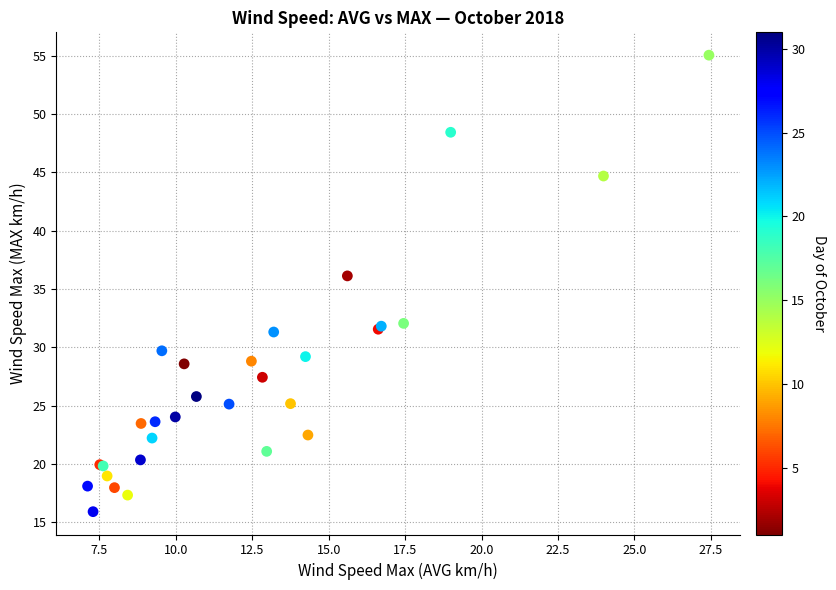

What Y value in the scatter plot is closest to 35?

36.1